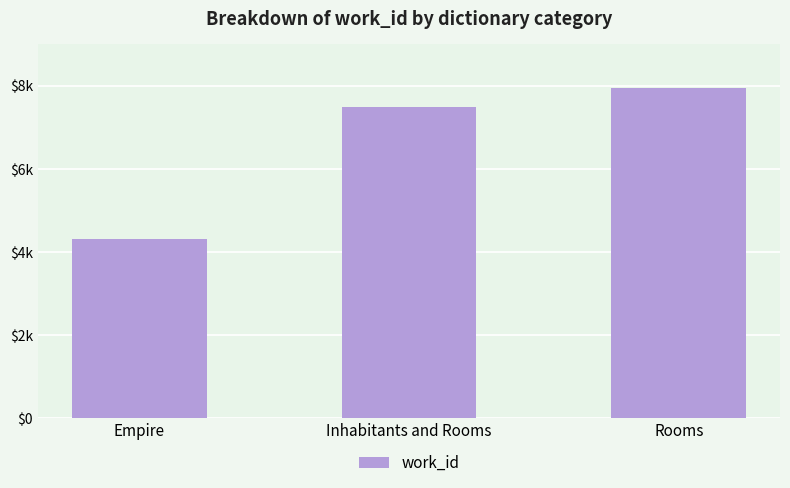

What is the label of the 2nd bar from the right?

Inhabitants and Rooms